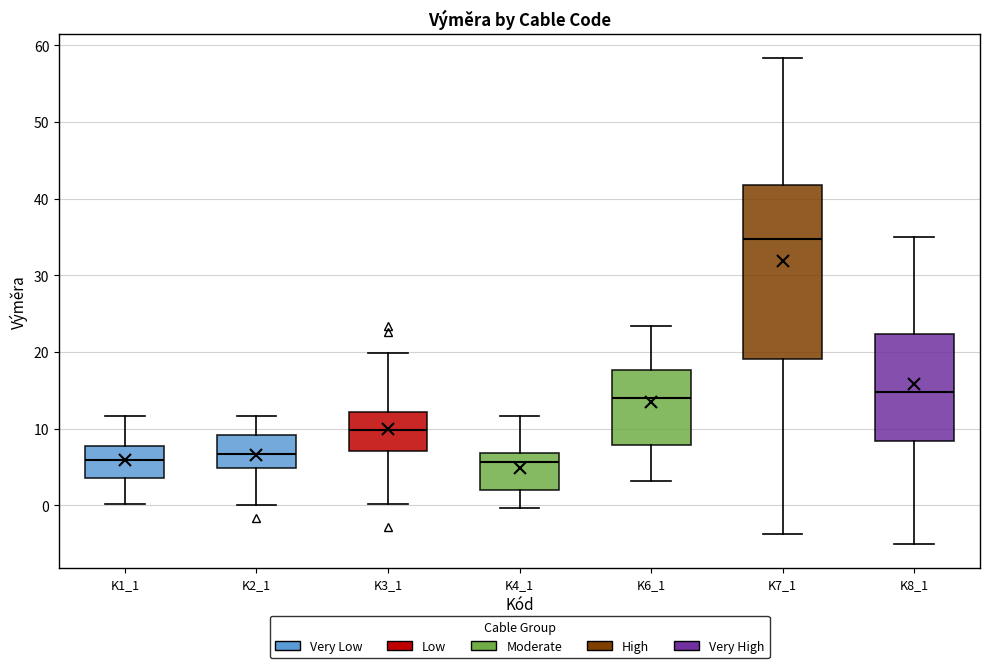

Reading left to right, transcribe this box plot: for each box, give where its median line is, the range the box spans, and where its two whiskers end, as read against the y-axis. The values are not printed on the chart, so give them approximately, as read against the axis.

K1_1: median 6, box 4 to 8, whiskers 0 to 12
K2_1: median 7, box 5 to 9, whiskers 0 to 12
K3_1: median 10, box 7 to 12, whiskers 0 to 20
K4_1: median 6, box 2 to 7, whiskers 0 to 12
K6_1: median 14, box 8 to 18, whiskers 3 to 23
K7_1: median 35, box 19 to 42, whiskers -4 to 58
K8_1: median 15, box 8 to 22, whiskers -5 to 35